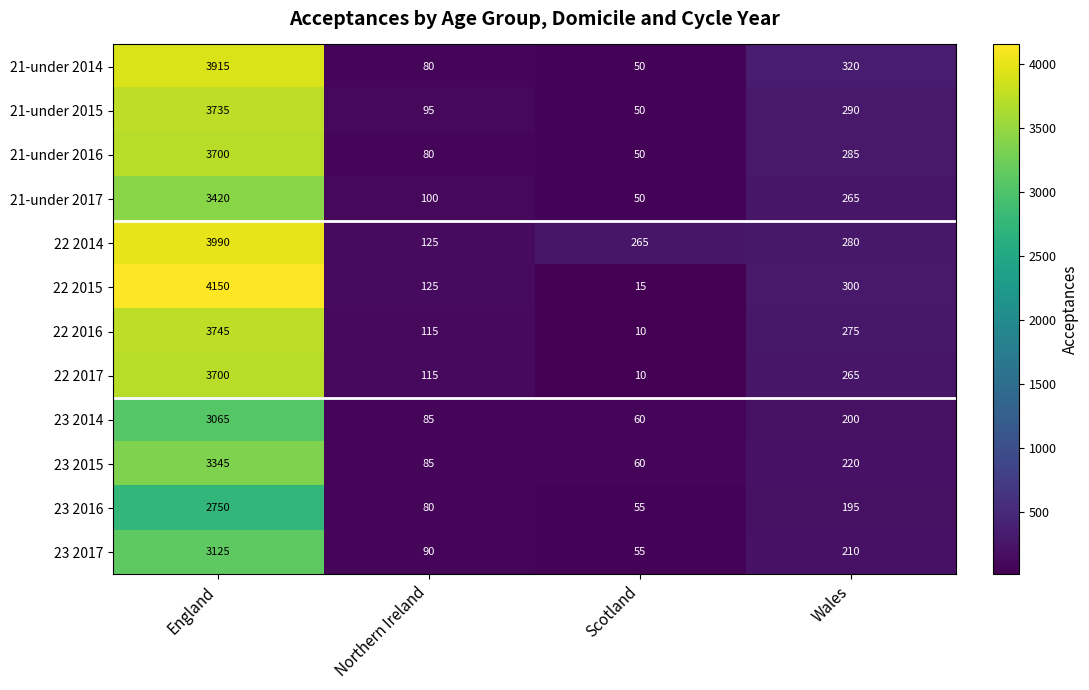

Which series changed the most between England and Scotland?

22 2015